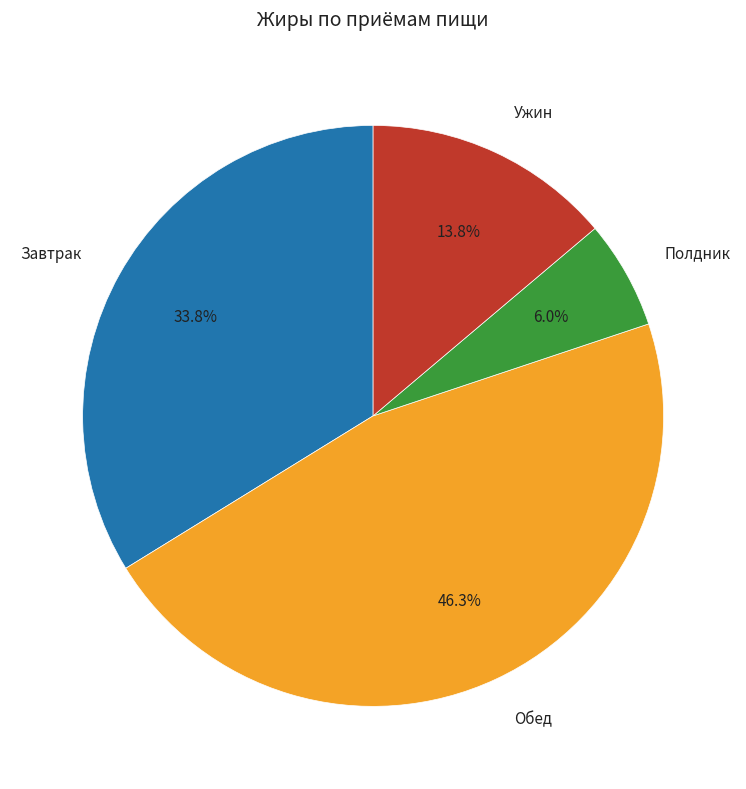

To the nearest percent, what is the average slice percentage?

25%